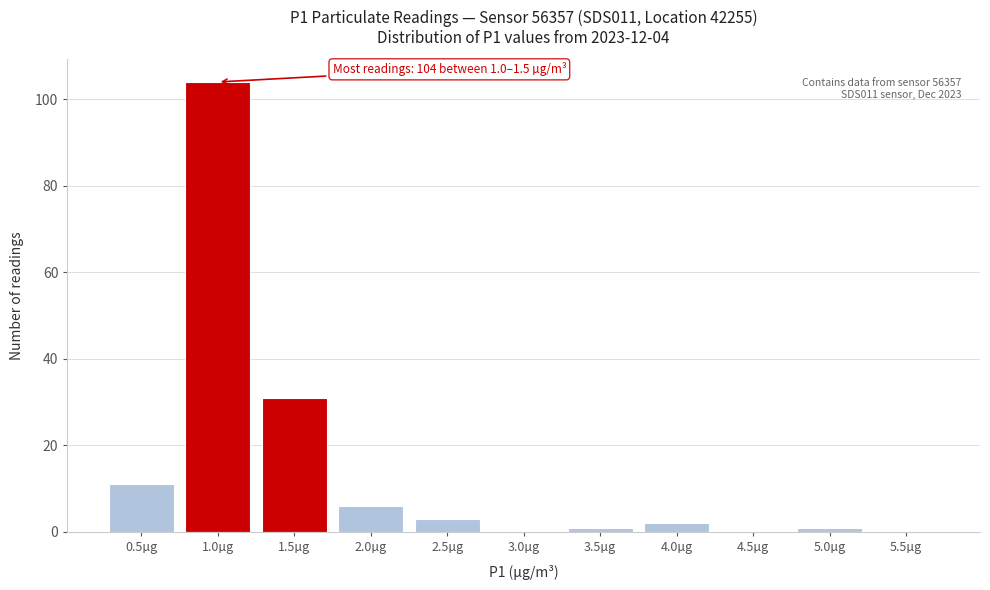

Reading right to left, list all the values displayed in this chart.

5.5µg=0	5.0µg=1	4.5µg=0	4.0µg=2	3.5µg=1	3.0µg=0	2.5µg=3	2.0µg=6	1.5µg=31	1.0µg=104	0.5µg=11